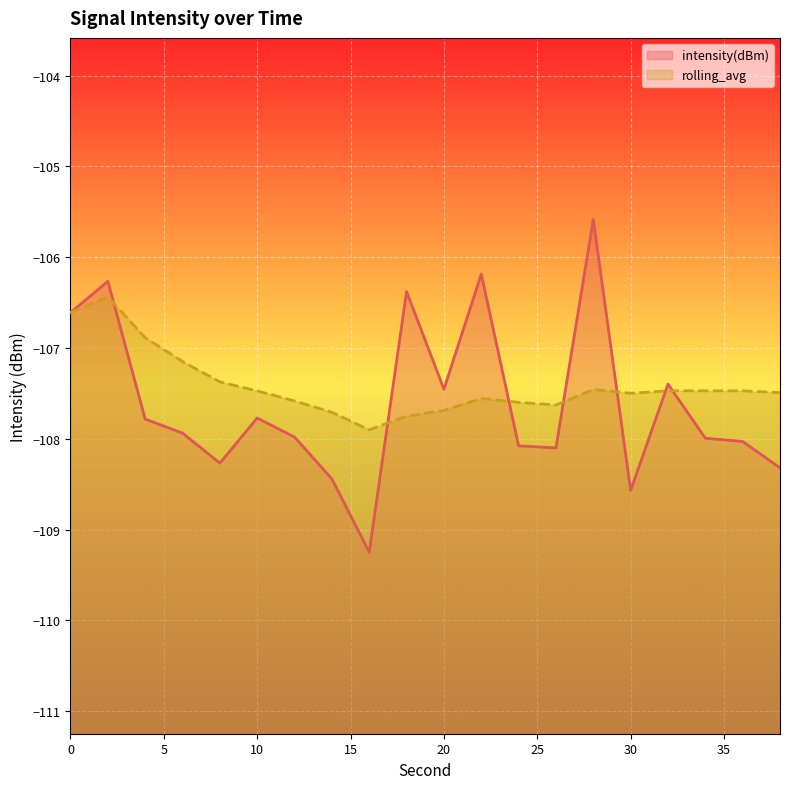

Which series changed the most between 6 and 20?

rolling_avg